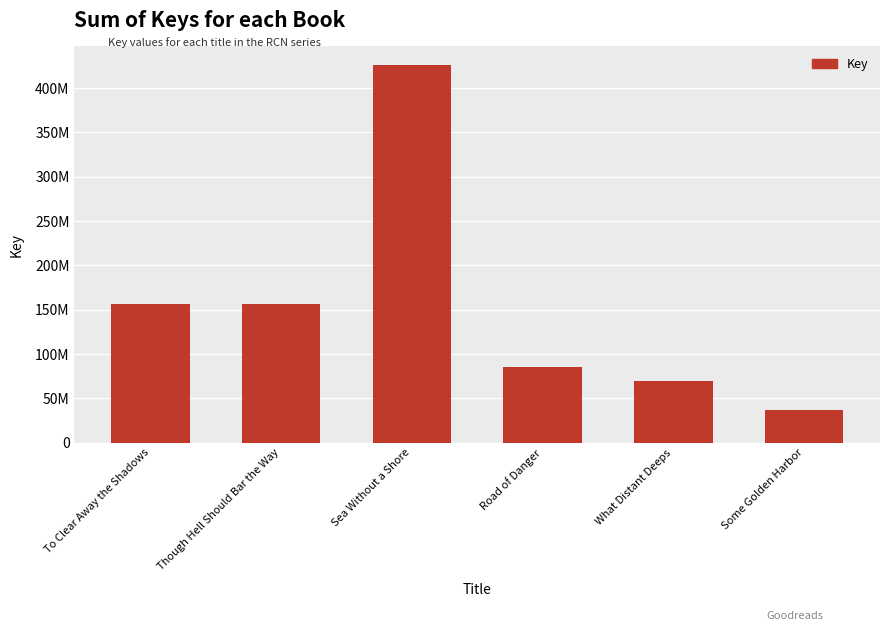

Does the chart contain any negative values?

No